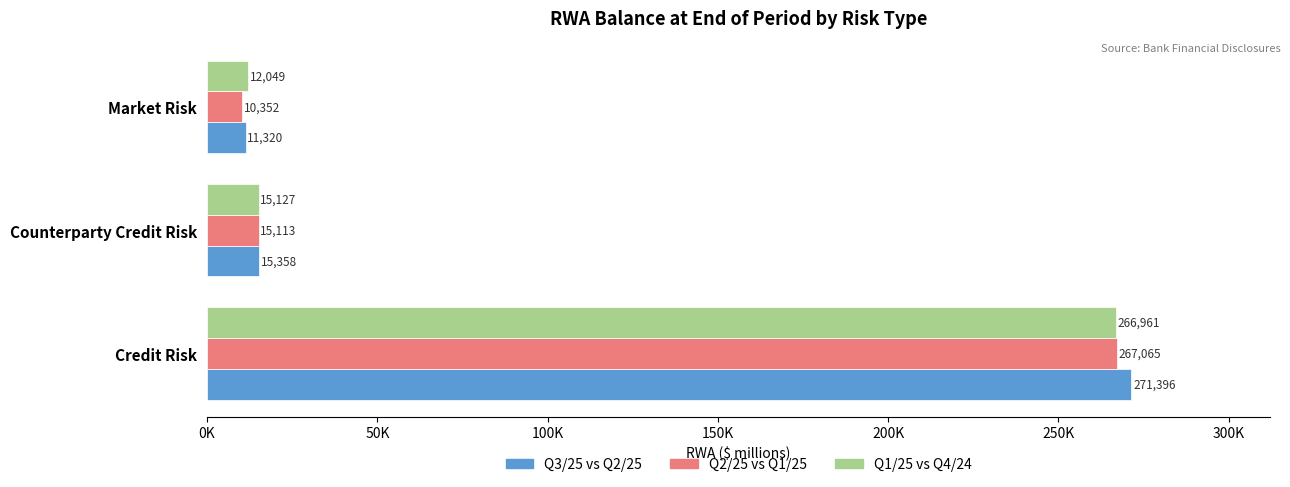

What are all the series names shown in the legend?

Q3/25 vs Q2/25, Q2/25 vs Q1/25, Q1/25 vs Q4/24